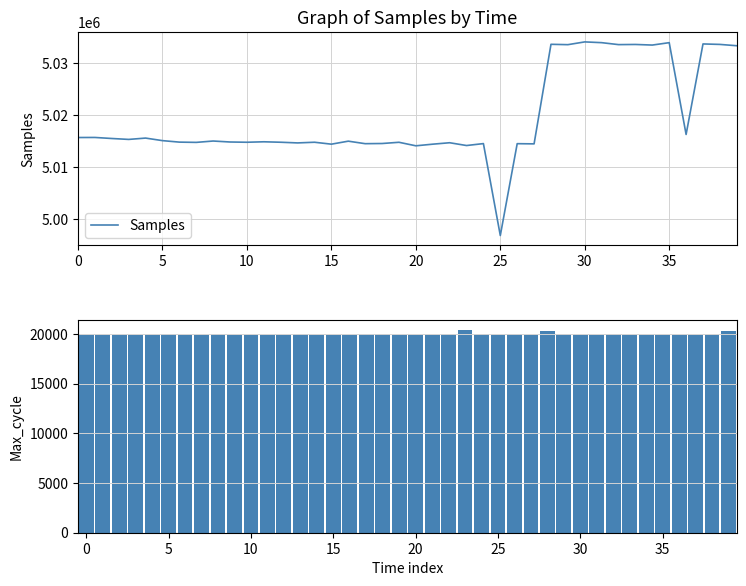

What is the minimum value for Samples?

4996857